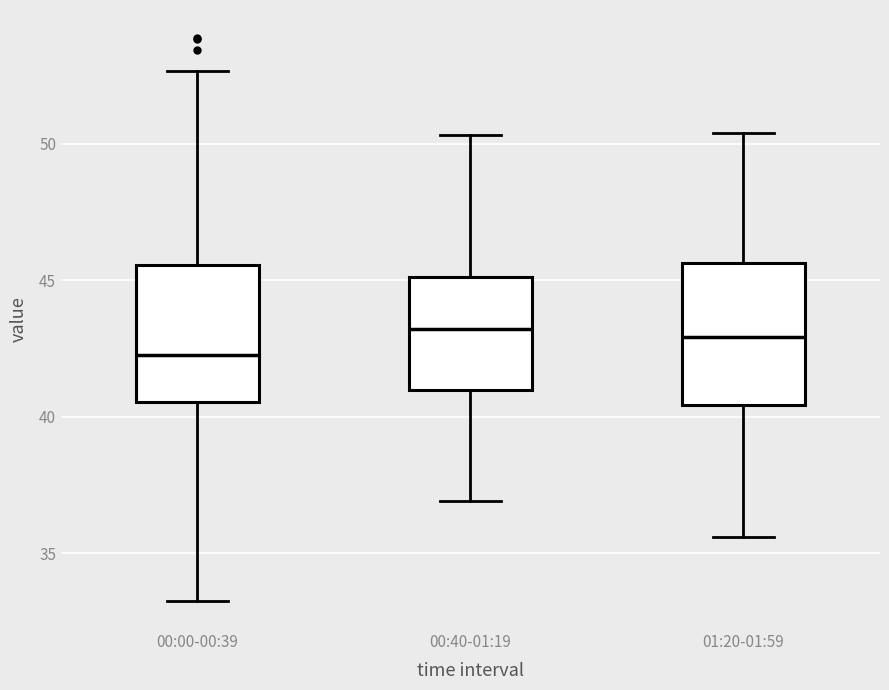

Where is the upper edge of the box for 00:40-01:19 on the y-axis? The values are not printed on the chart, so give them approximately, as read against the axis.

45.0